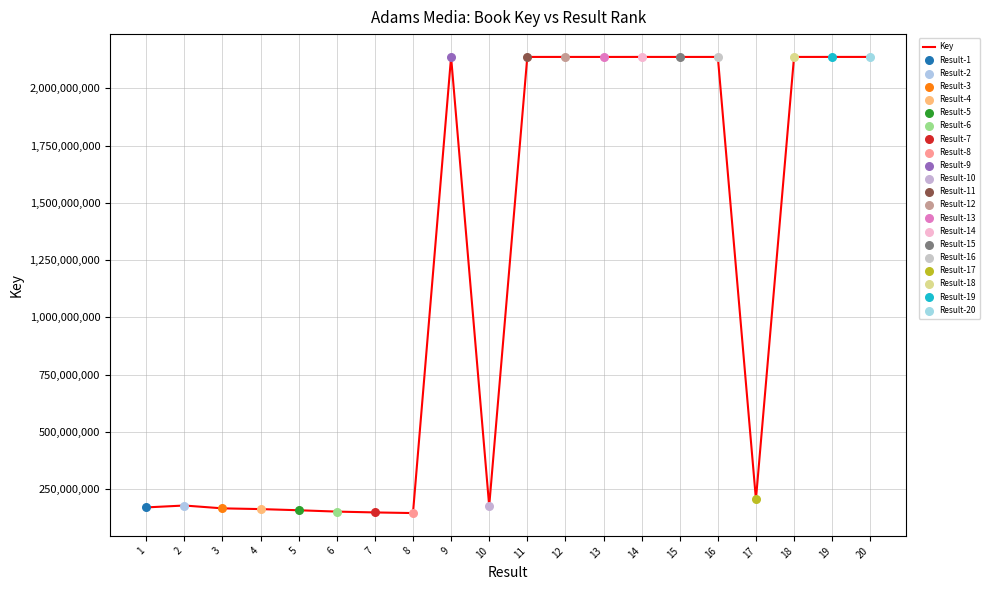

What is the change in value from 11 to 12?

+20706